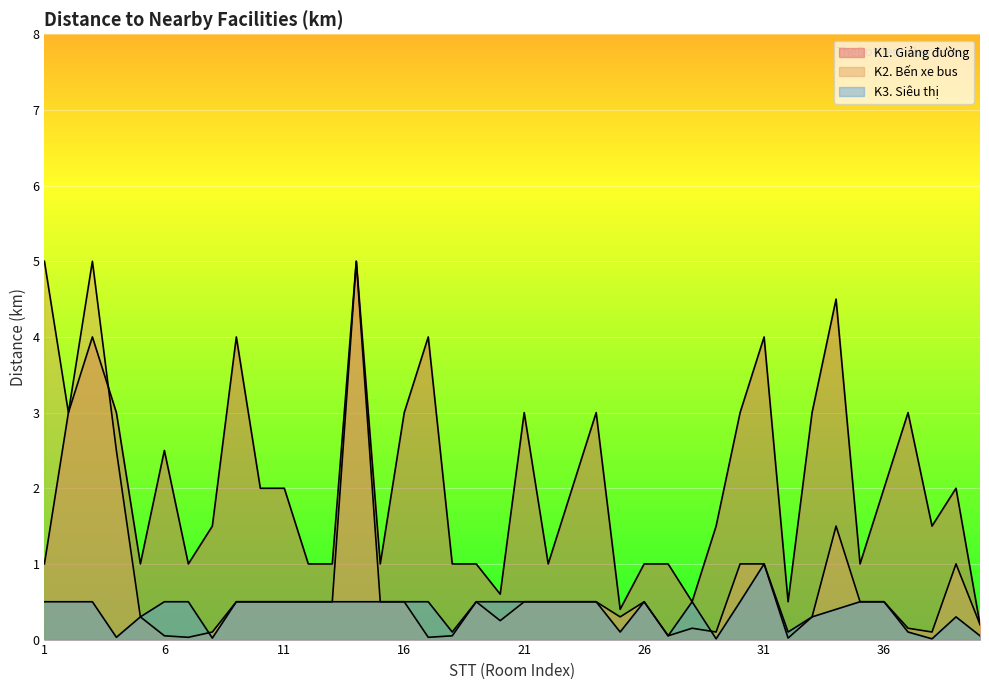

Read the K2. Bến xe bus value at 23.

0.5